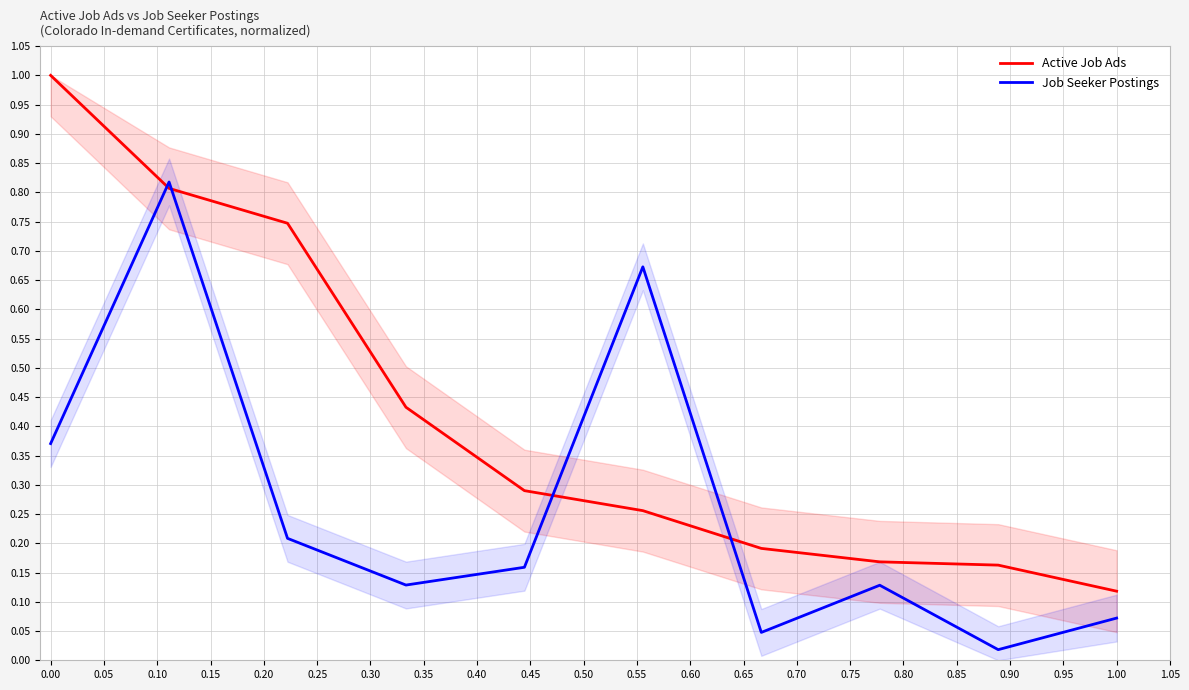

Which category has the lowest value in the Active Job Ads series?

1.00